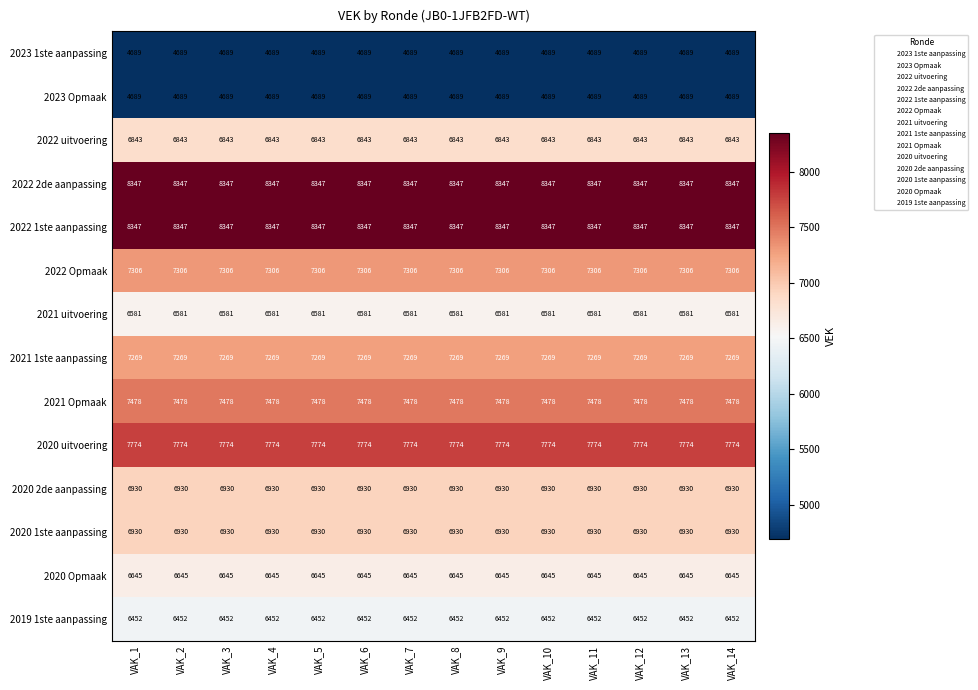

What is the approximate value of 2023 1ste aanpassing at VAK_4?

4689